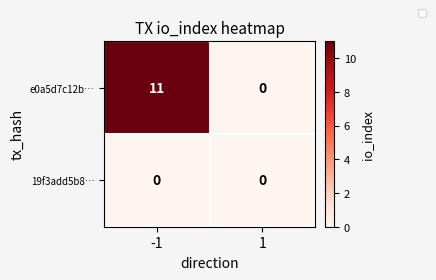

Reading left to right, extract all data points from this chart.

e0a5d7c12b…: 11	0
19f3add5b8…: 0	0